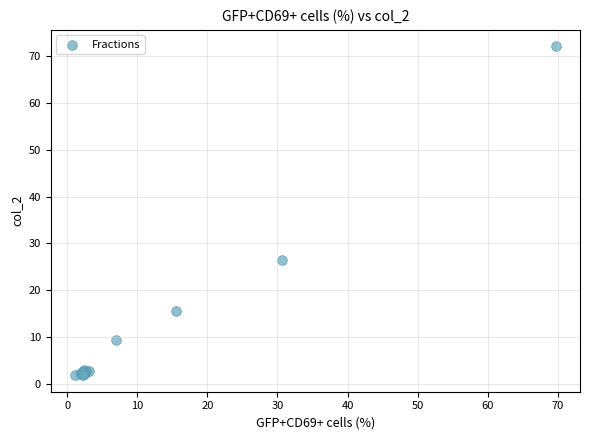

What Y value in the scatter plot is closest to 36?

26.4